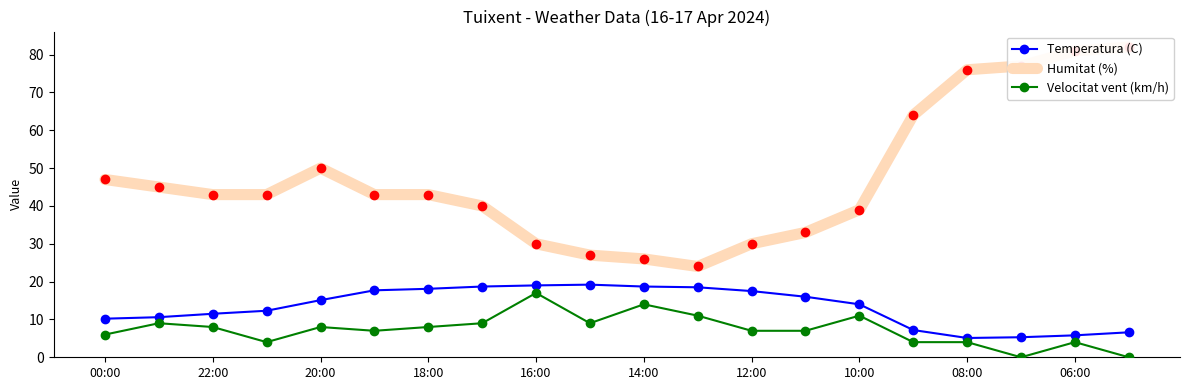

What is the sum of all Velocitat vent (km/h) values?

147.0